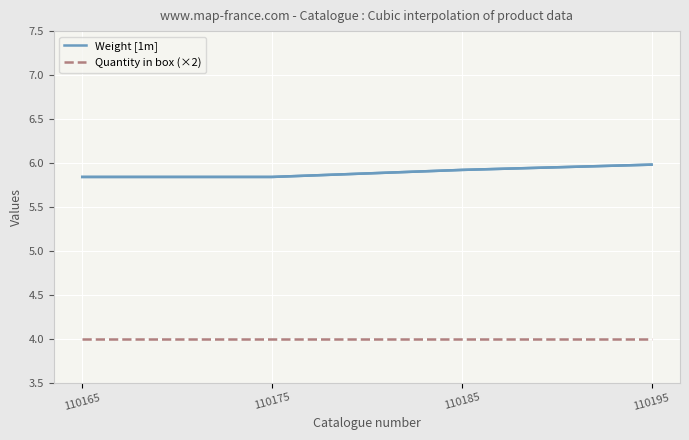

What is the spread (max minus min) of values at 110185?

1.9